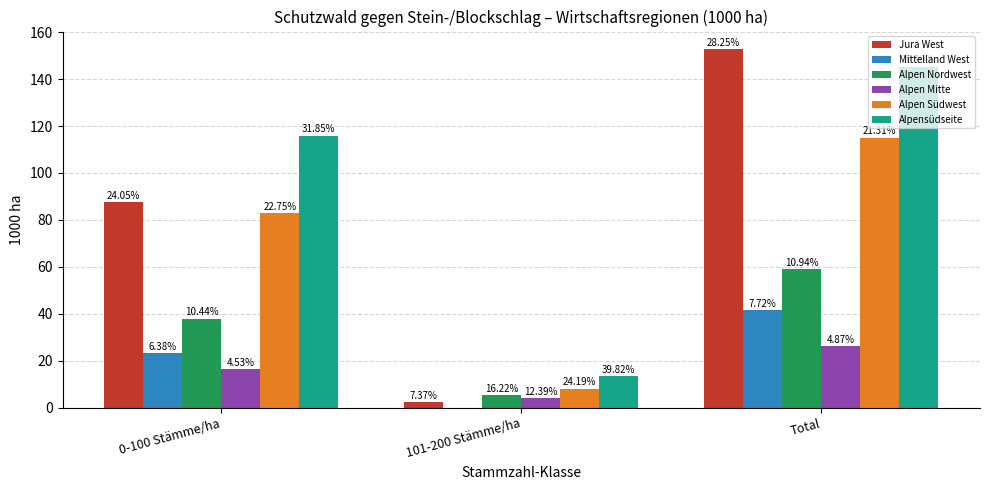

What is the average value of the Mittelland West series?

21.6